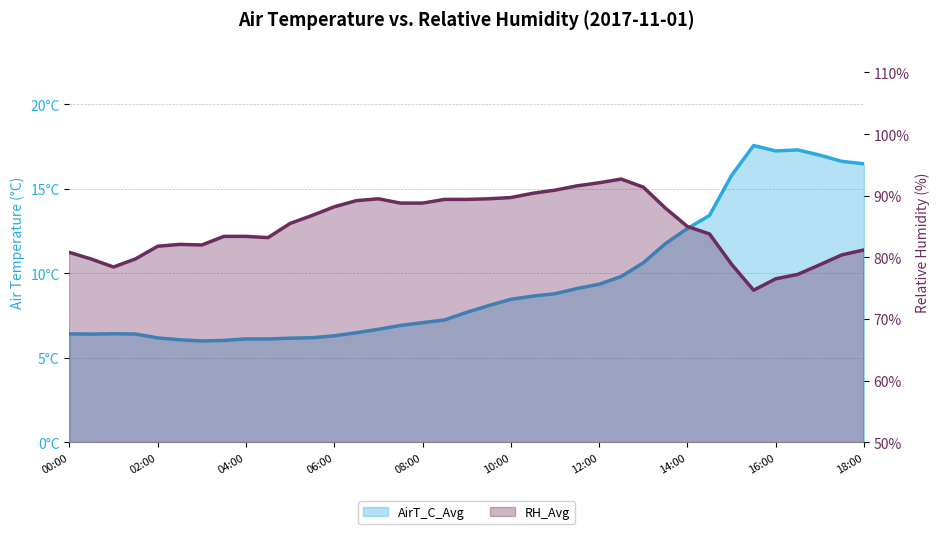

Is the value of RH_Avg at 03:30 greater than the value of AirT_C_Avg at 05:00?

Yes